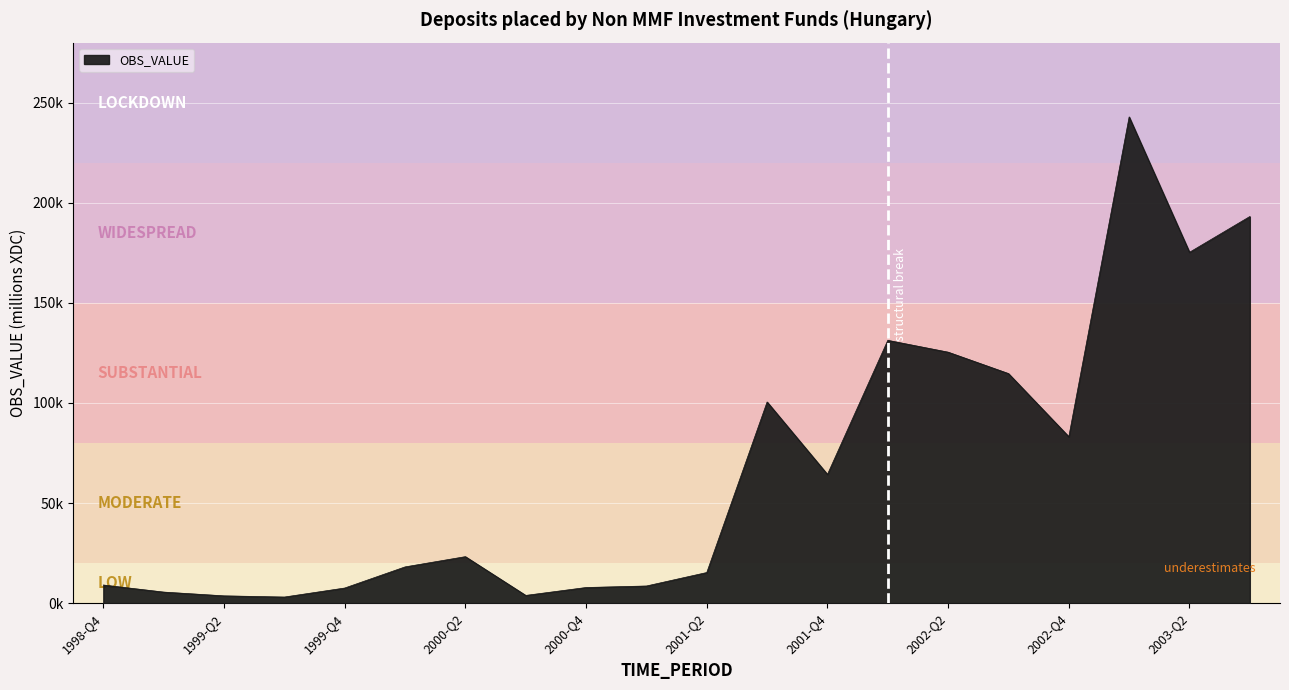

Rank the categories by value from lowest to highest.

1999-Q3, 1999-Q2, 2000-Q3, 1999-Q1, 1999-Q4, 2000-Q4, 2001-Q1, 1998-Q4, 2001-Q2, 2000-Q1, 2000-Q2, 2001-Q4, 2002-Q4, 2001-Q3, 2002-Q3, 2002-Q2, 2002-Q1, 2003-Q2, 2003-Q3, 2003-Q1